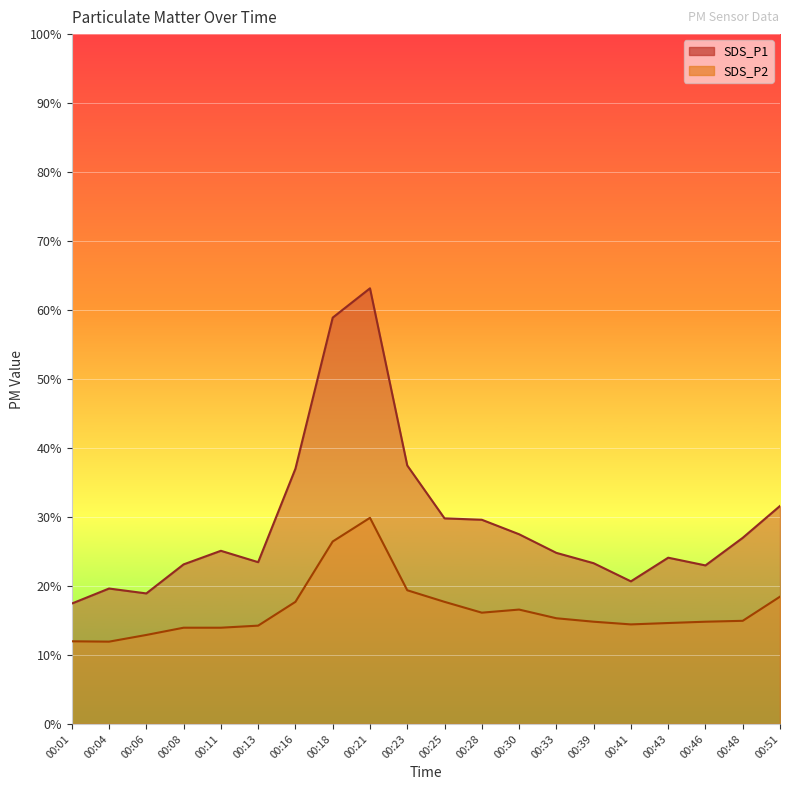

What is the sum of the SDS_P2 values at 00:30 and 00:51?

35.0